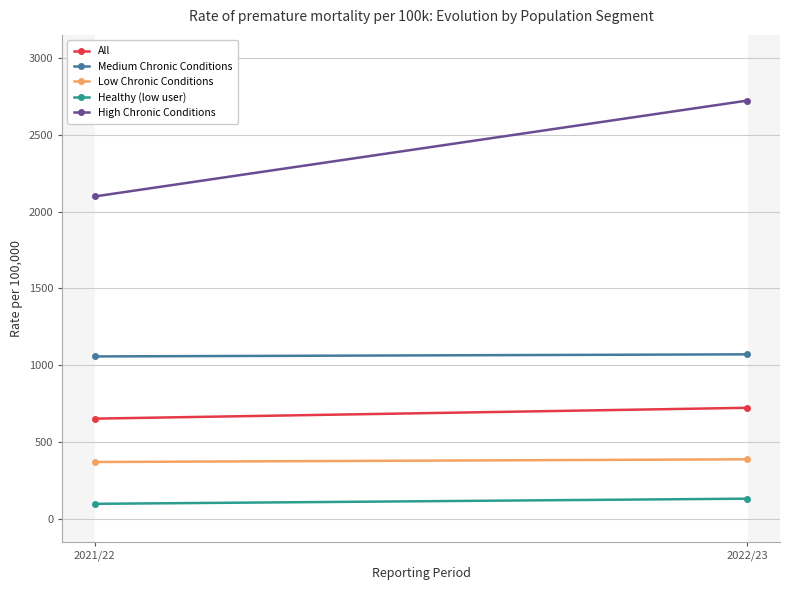

Which label corresponds to the smallest value in the chart?

2021/22